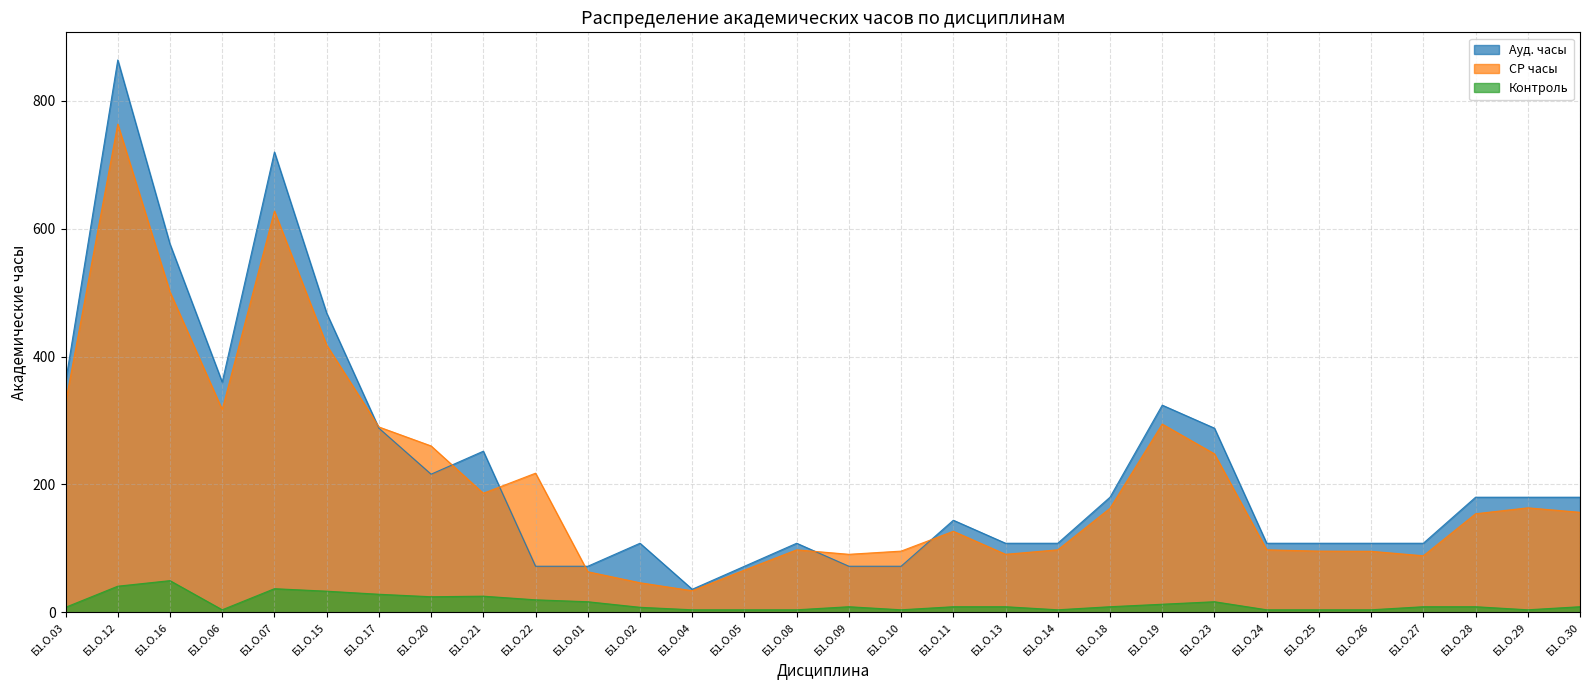

At which label is Ауд. часы closest to 450?

Б1.О.15